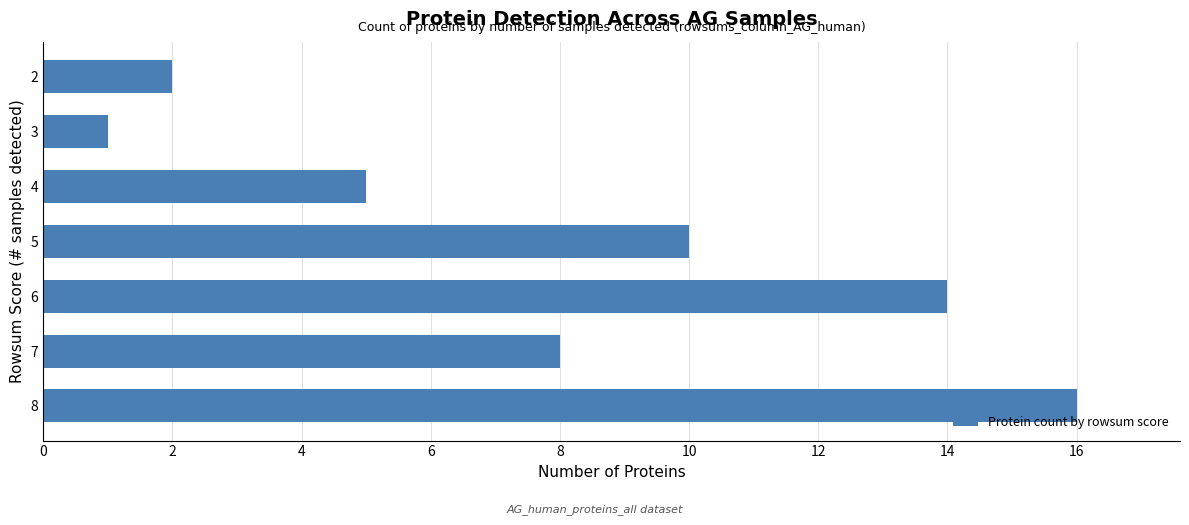

What is the ratio of the value at 4 to the value at 6?

0.4